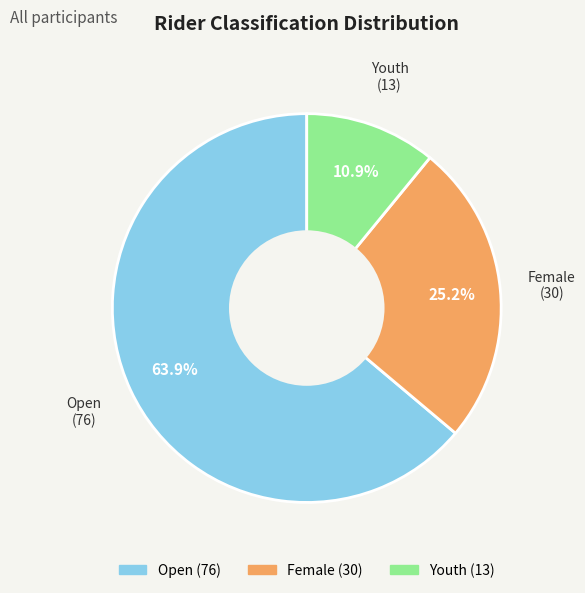

Which has a higher value, Open or Female?

Open